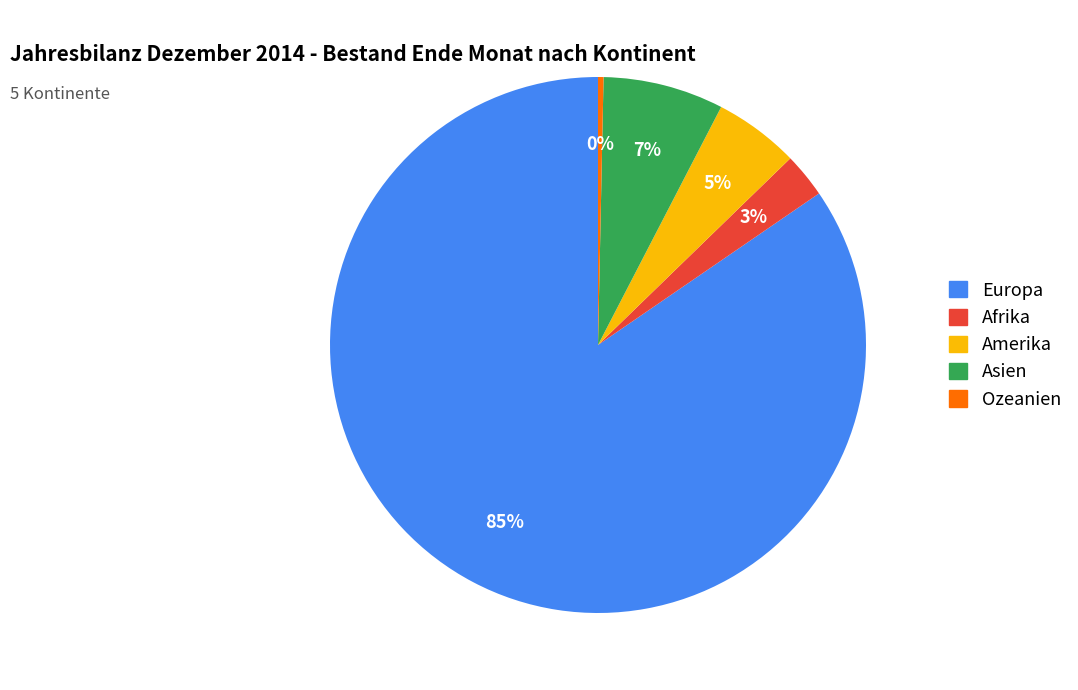

Rank the categories by value from highest to lowest.

Europa, Asien, Amerika, Afrika, Ozeanien